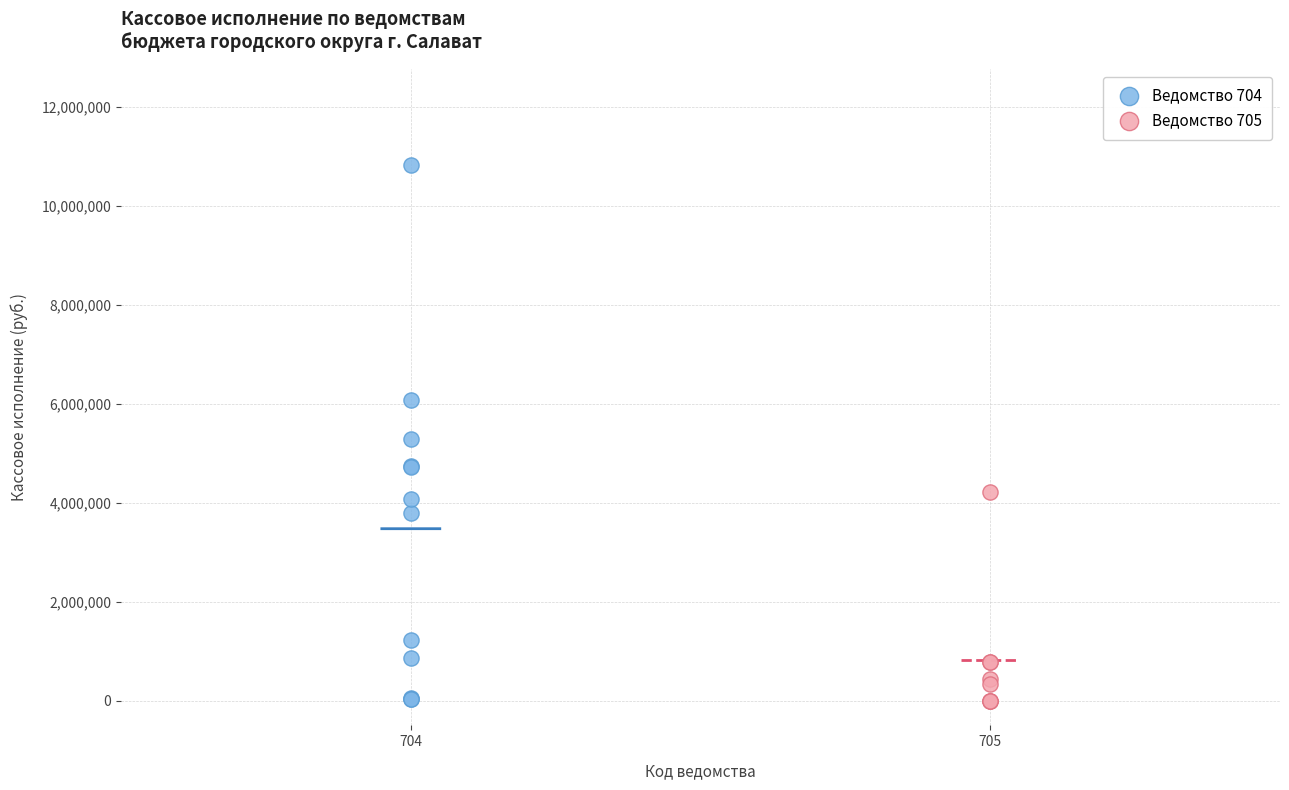

Which series contains the highest Y value?

Ведомство 704